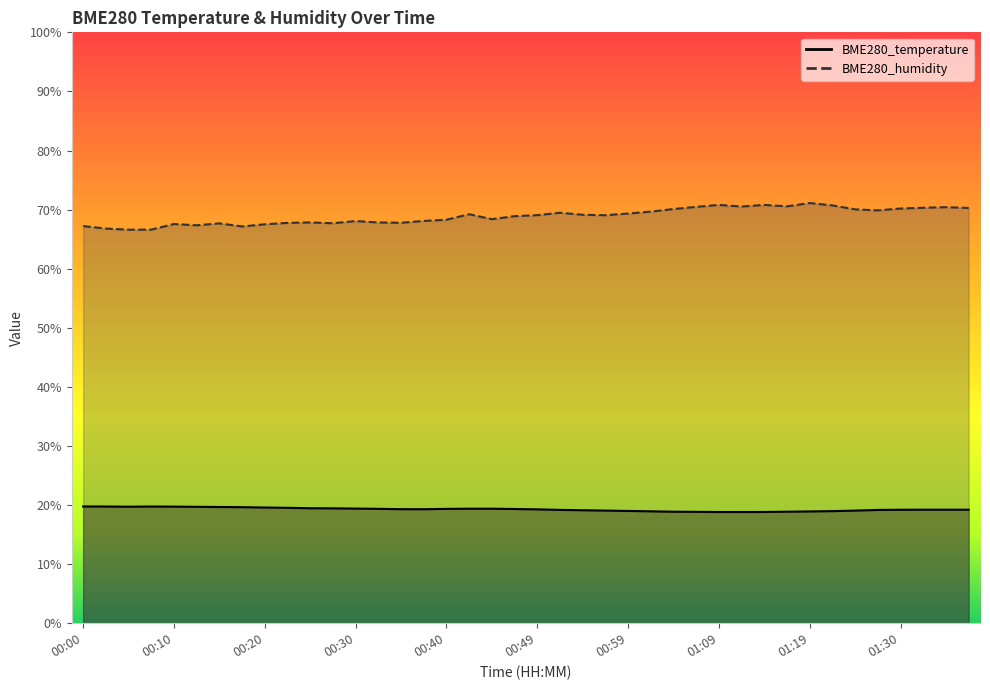

Read the BME280_humidity value at 00:05.

66.6